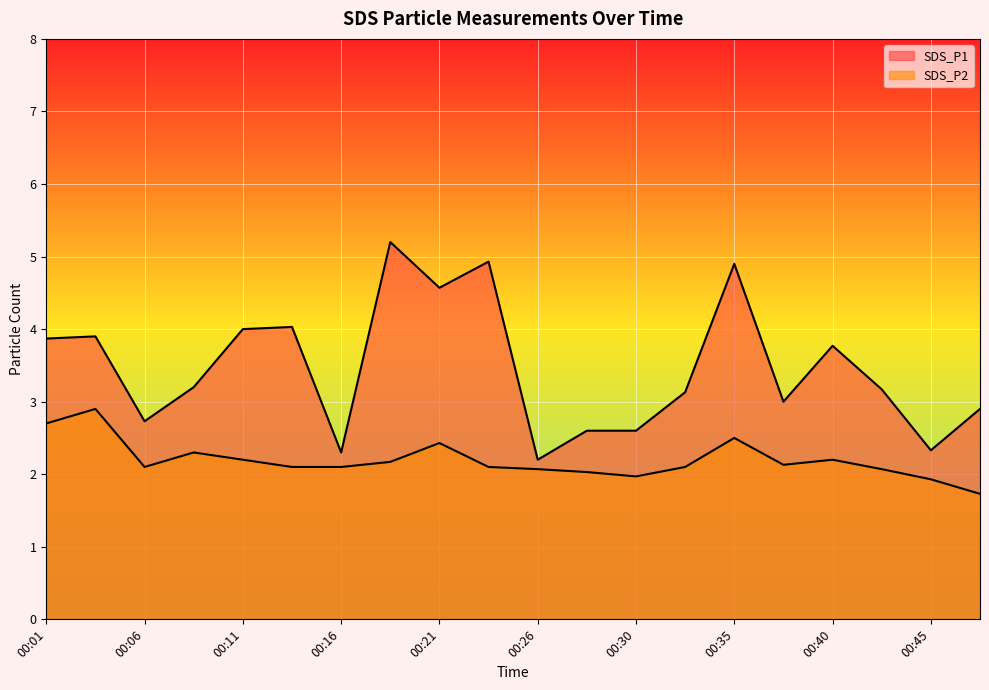

What is the maximum value for SDS_P2?

2.9